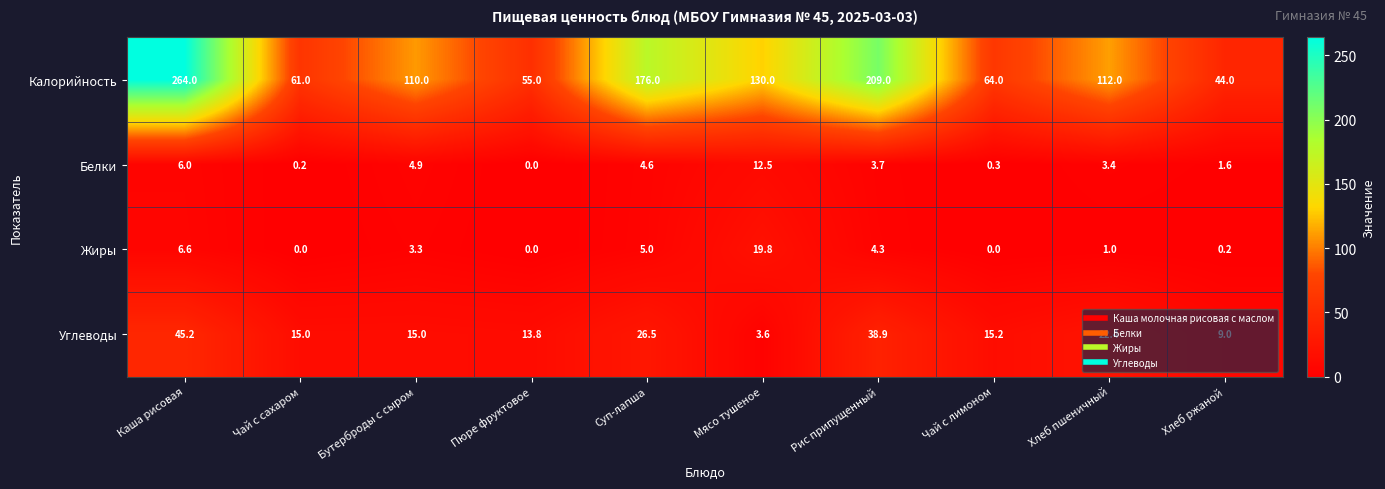

What is the greatest value displayed?

264.0